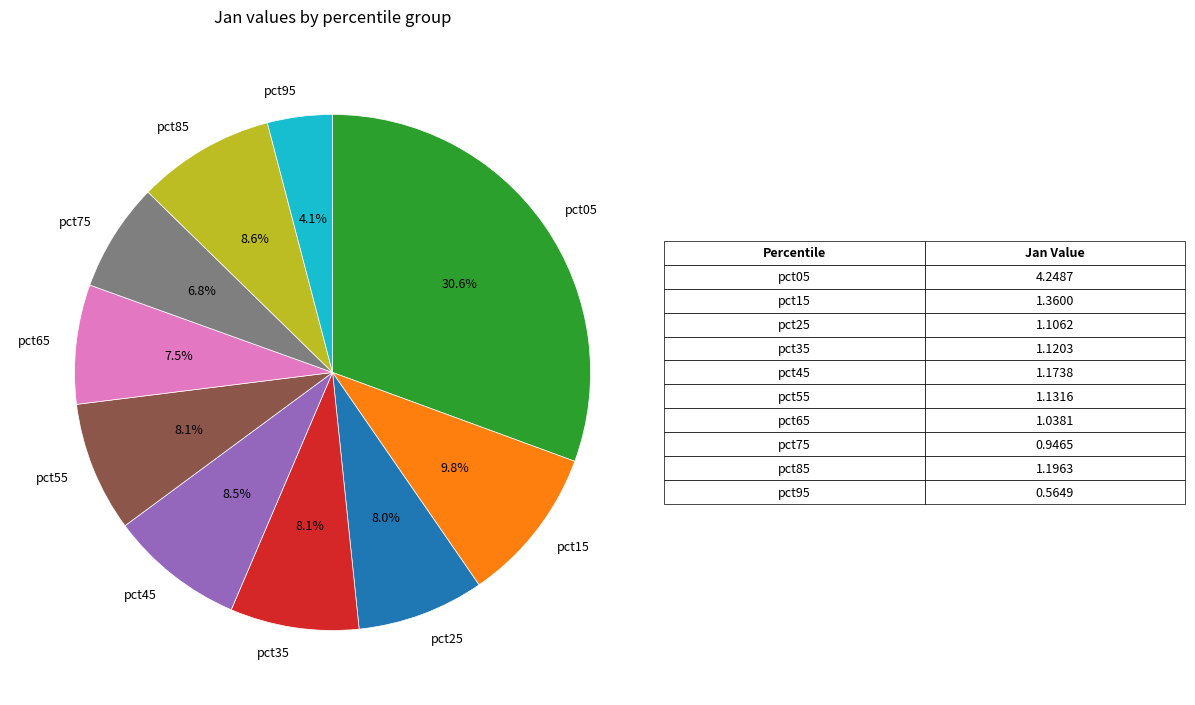

Is pct15 the majority of the pie?

No